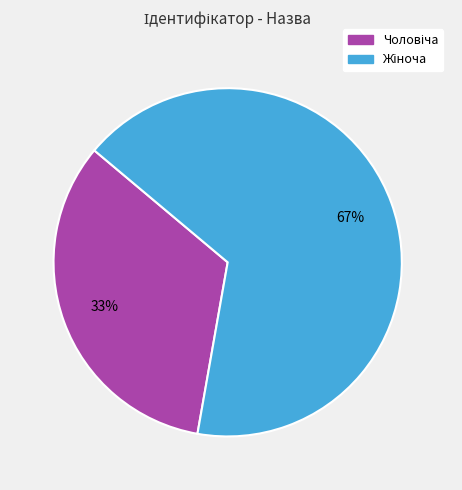

Is there any slice that represents more than half of the pie?

Yes